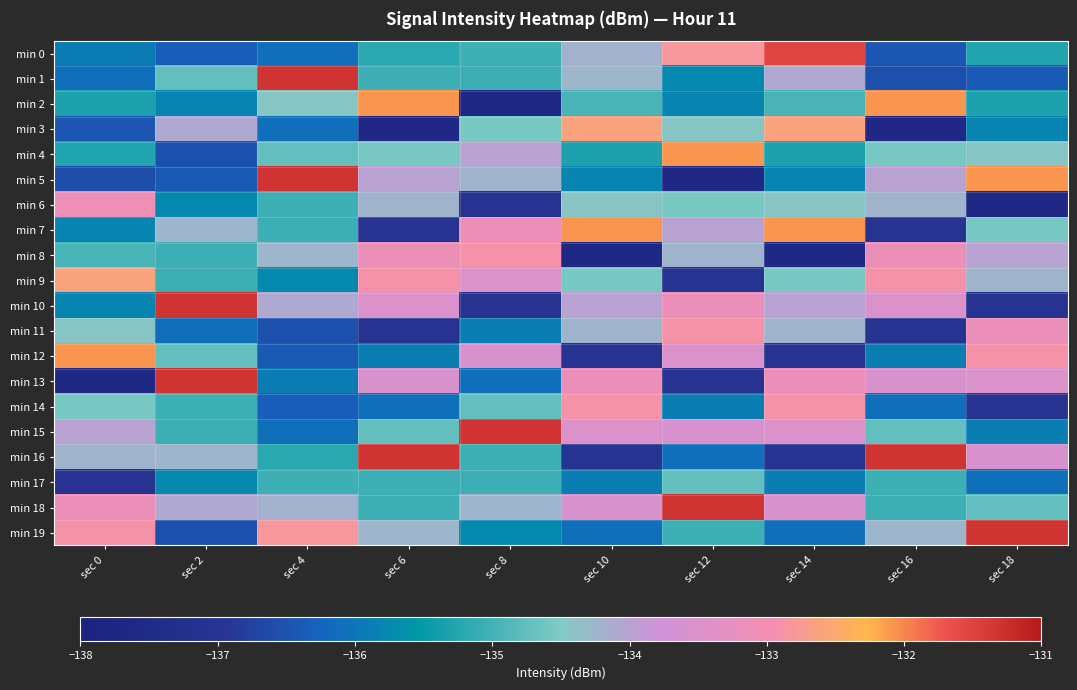

Which series has the largest range (max minus min)?

min 5